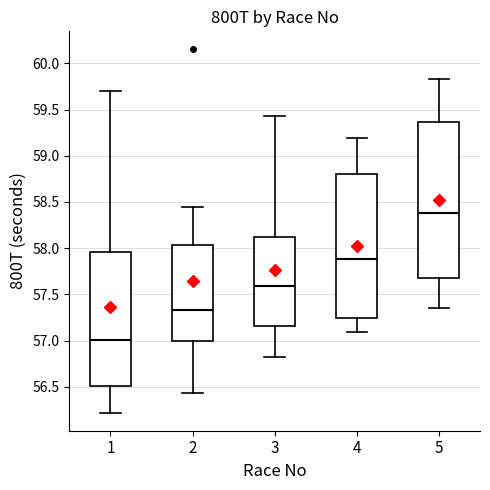

Which box's median line is the highest?

5